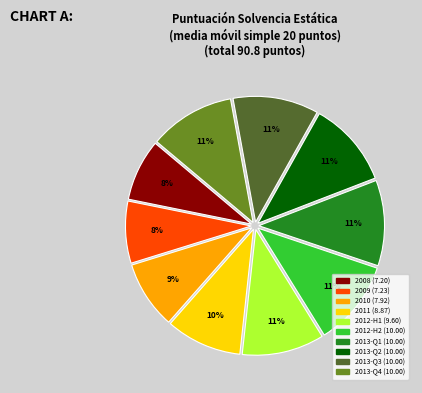

Does any single category account for the majority?

No